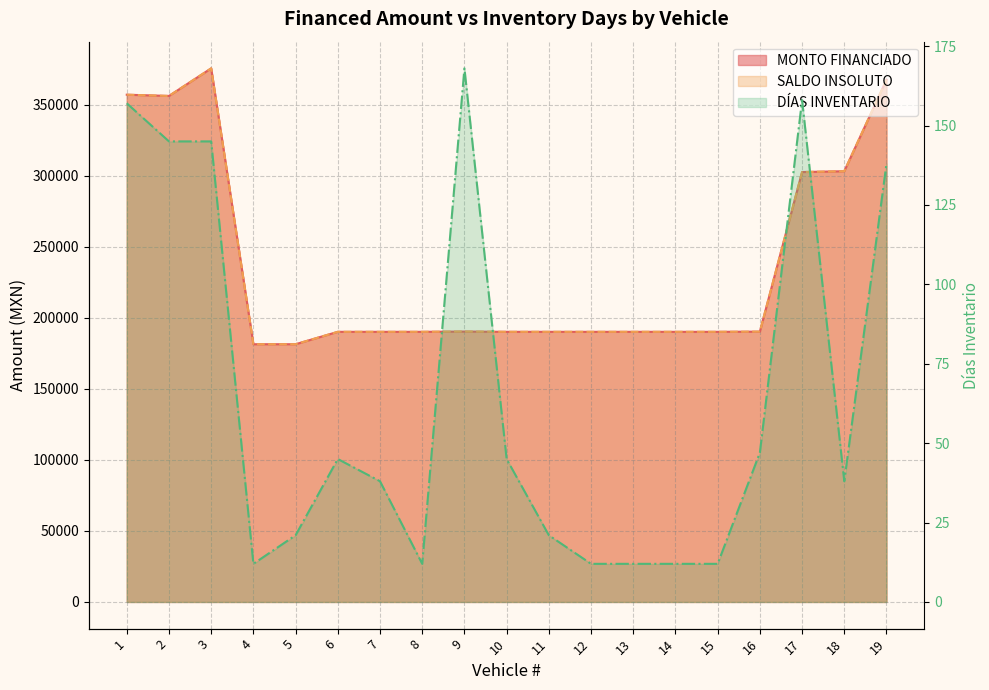

The SALDO INSOLUTO series shows 302646.1 at 17. True or false?

True